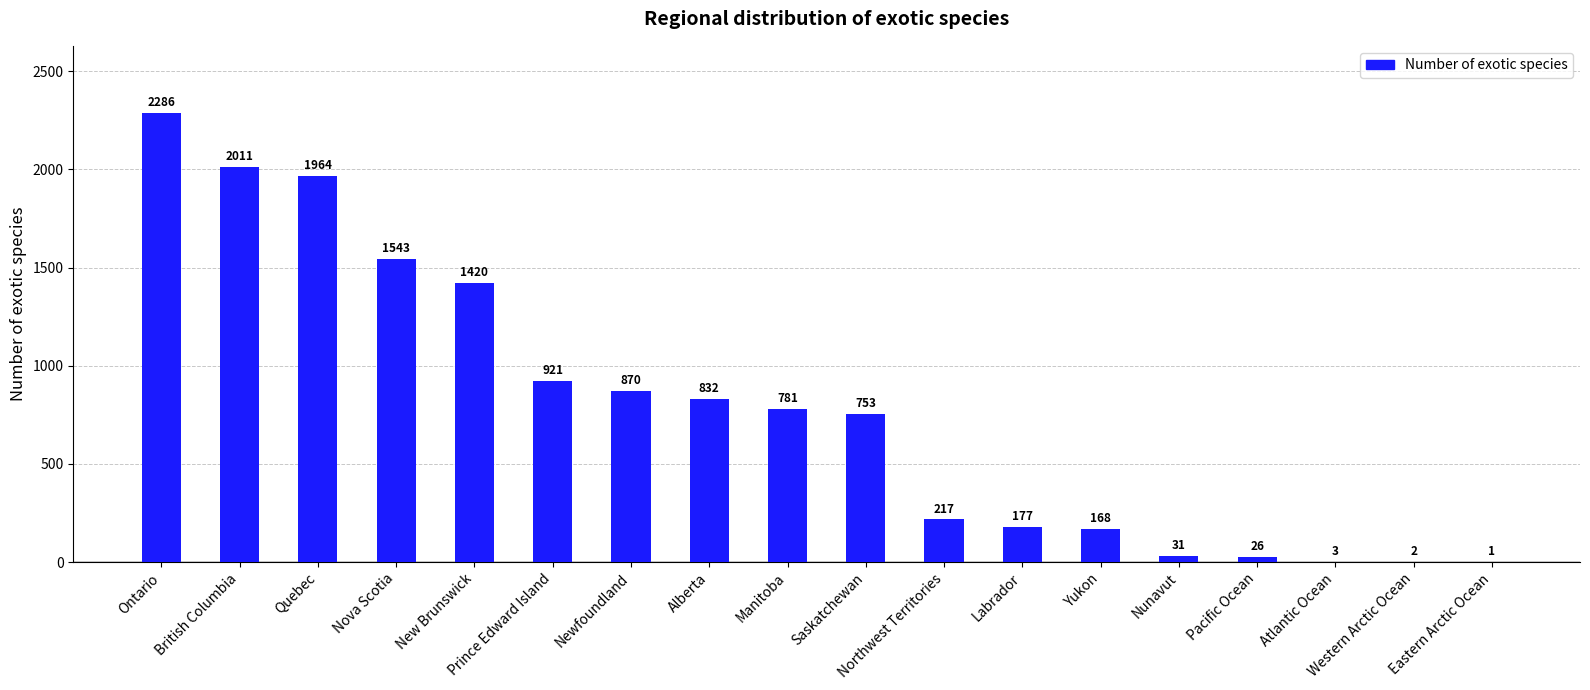

What value does the data have at Northwest Territories, to the nearest 100?

200